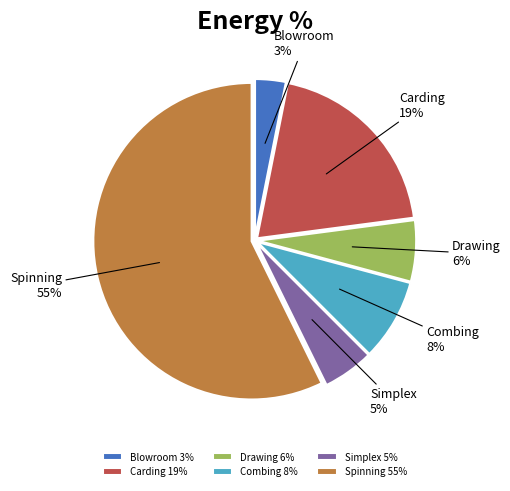

Do 0 and 0 together represent more than half of the pie?

No